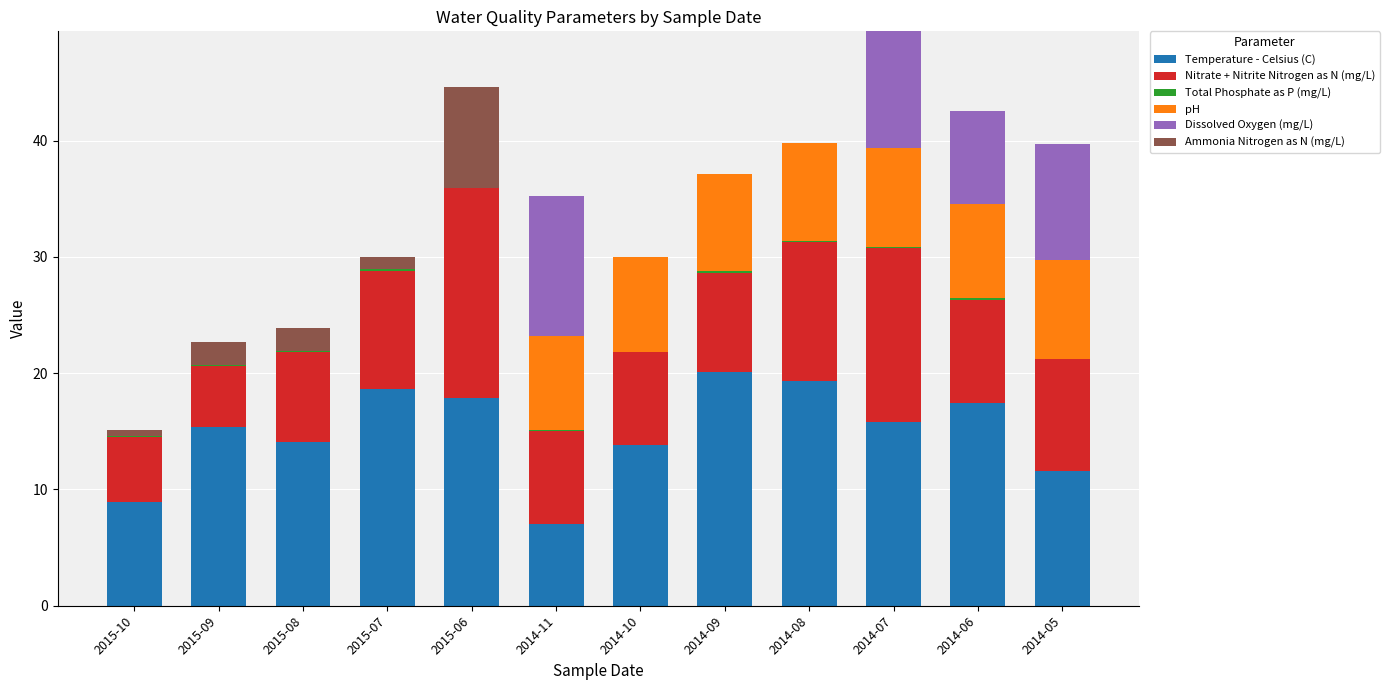

What is the highest value of the Temperature - Celsius (C) series?

20.1